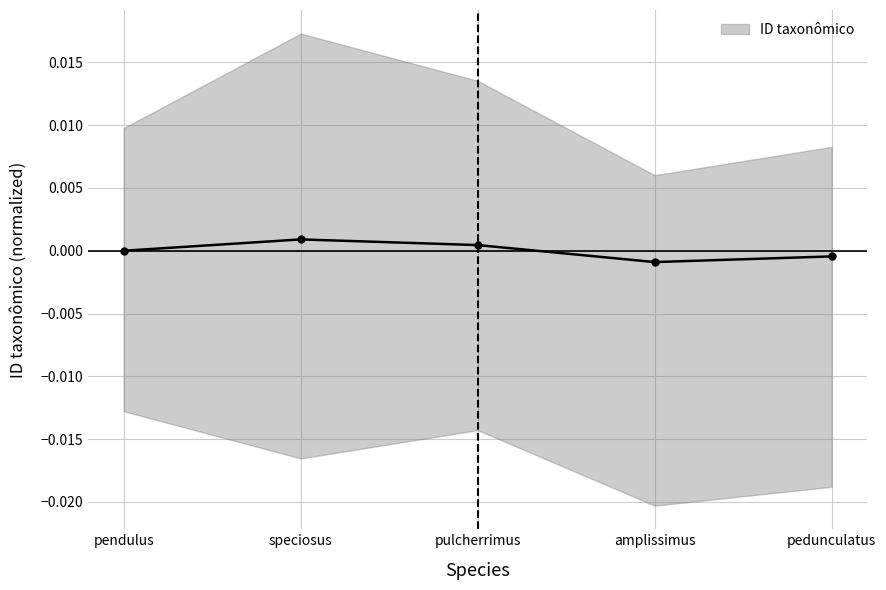

At which category does the data reach its first local peak?

speciosus